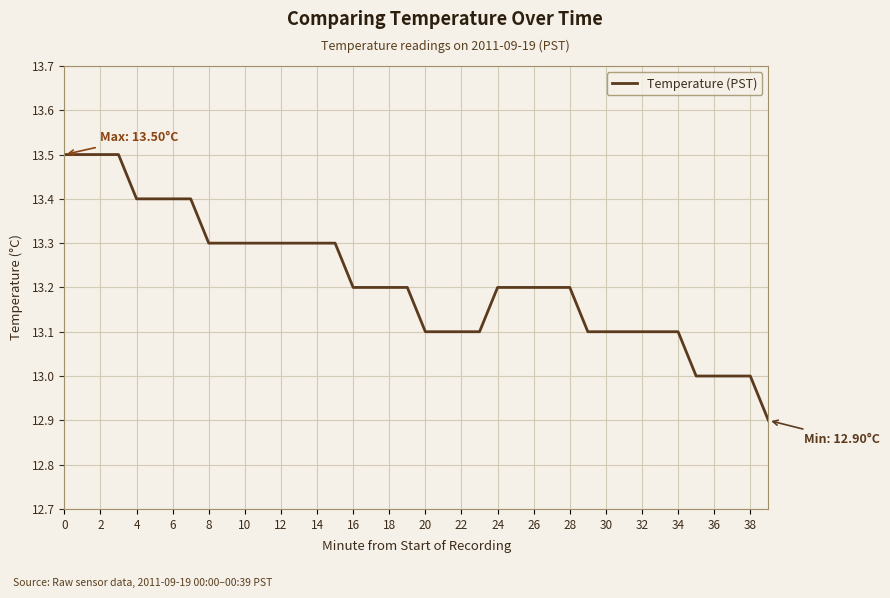

What is the maximum value shown in the chart?

13.5